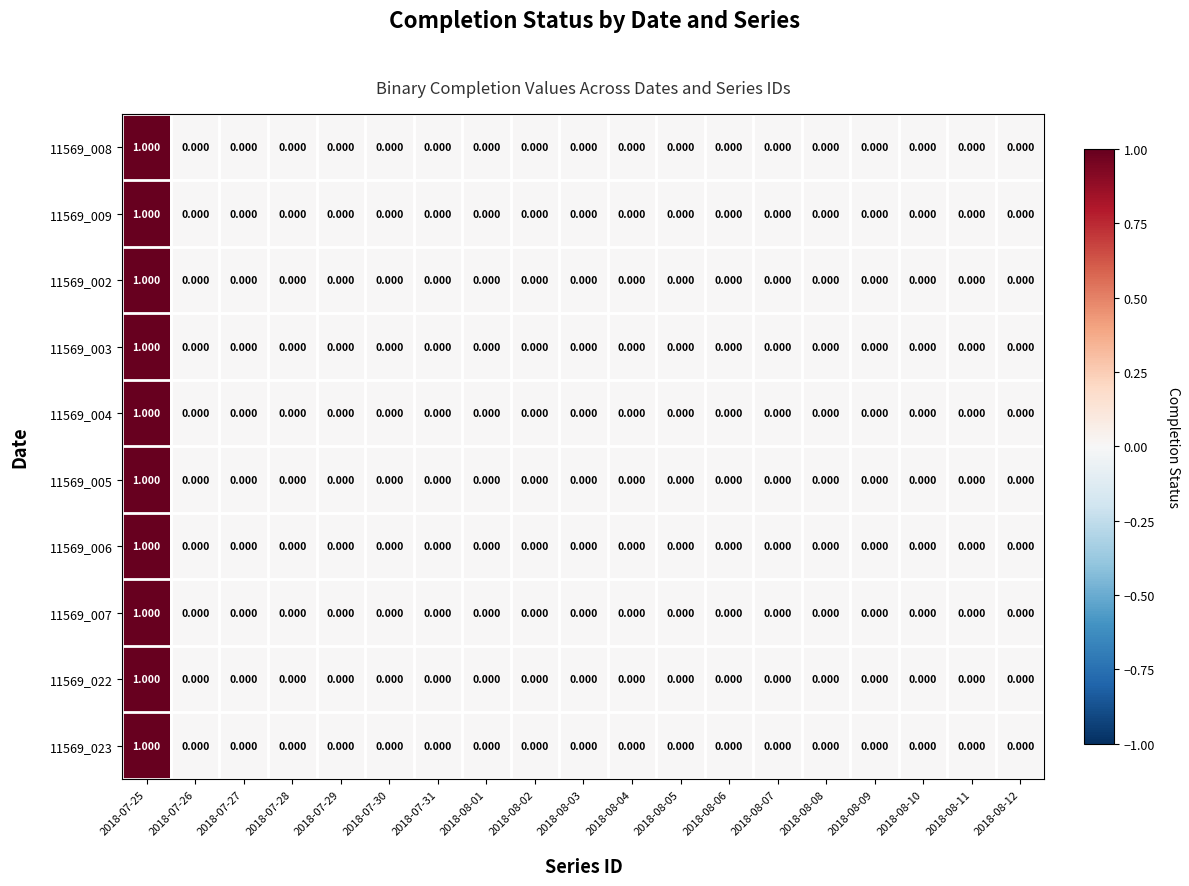

How many positive values does the 11569_023 series have?

1